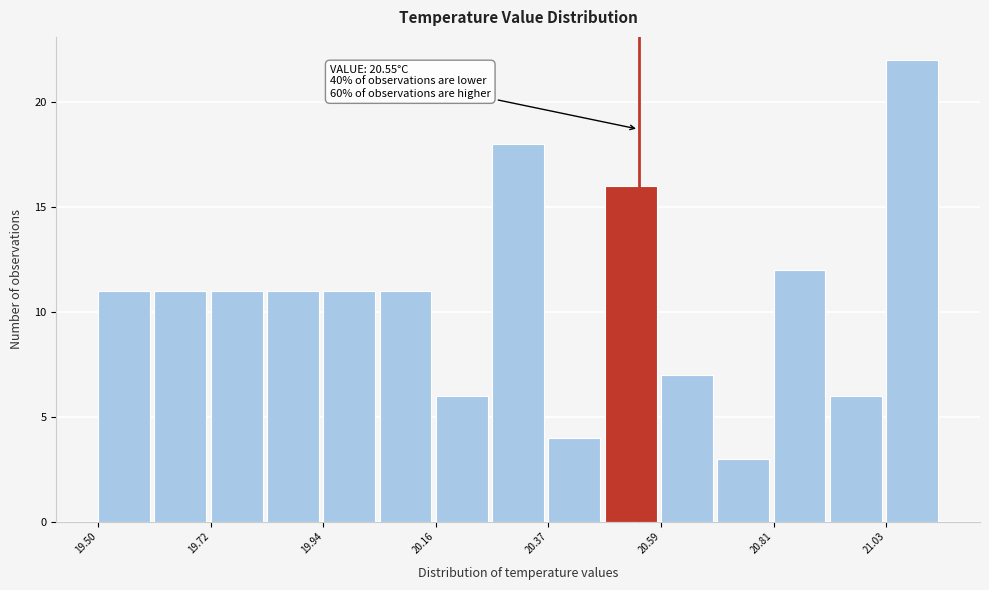

Read against the x-axis, roughly where is the centre of the tallest bar?

21.10